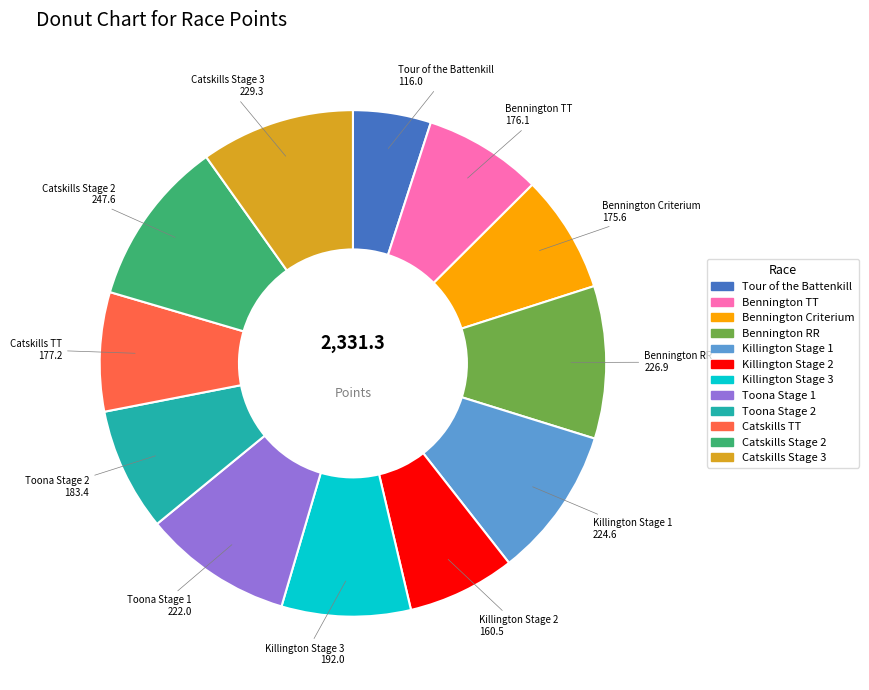

Is there any slice that represents more than half of the pie?

No